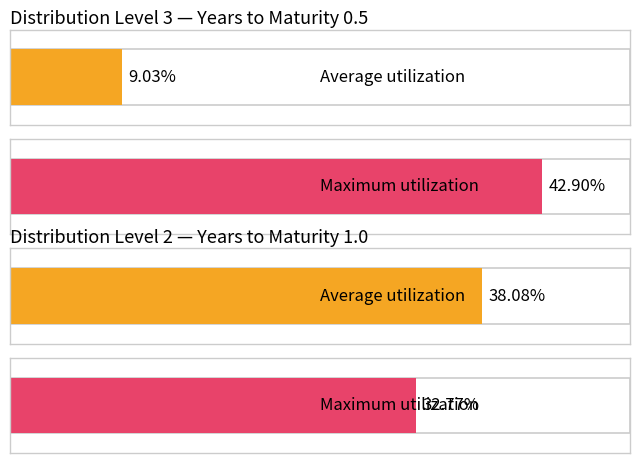

Rank the series at 0.5 from highest to lowest value.

Maximum utilization, Average utilization